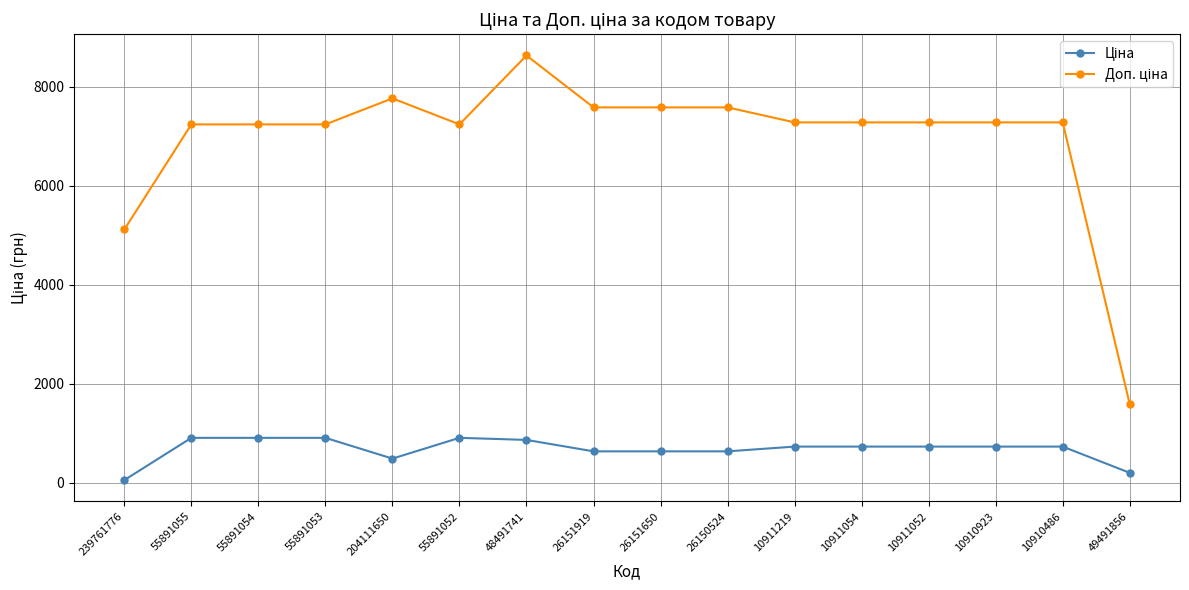

What is the difference between the highest and lowest values at 55891055?

6332.5